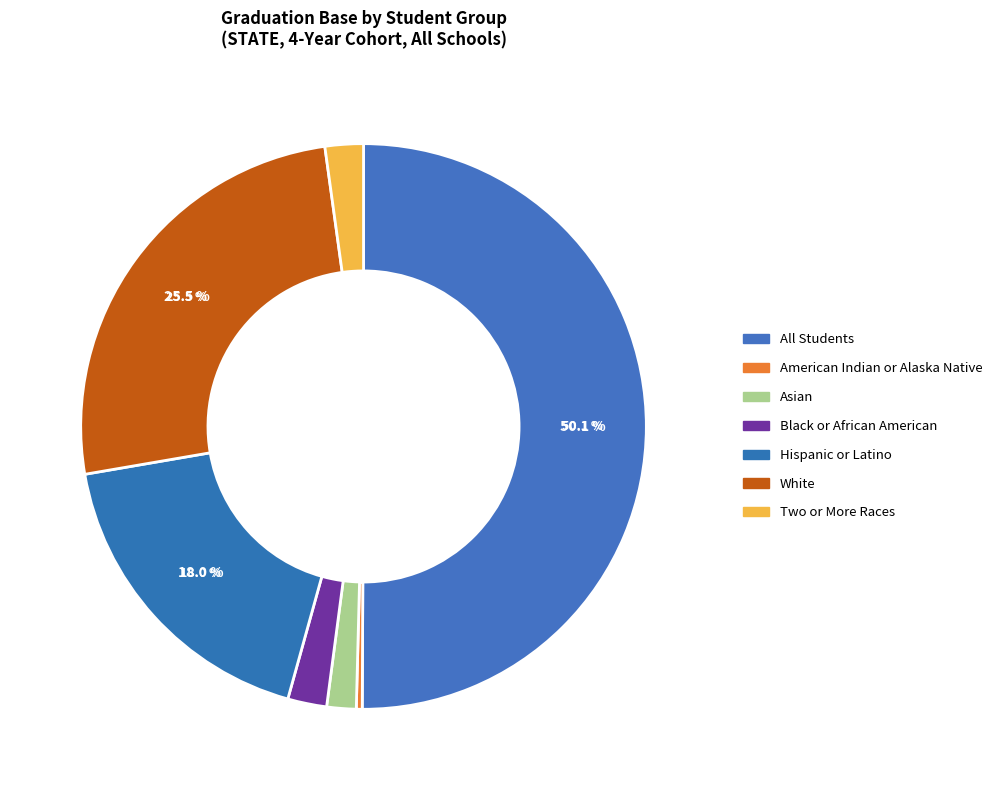

Count the number of slices in the pie.

7